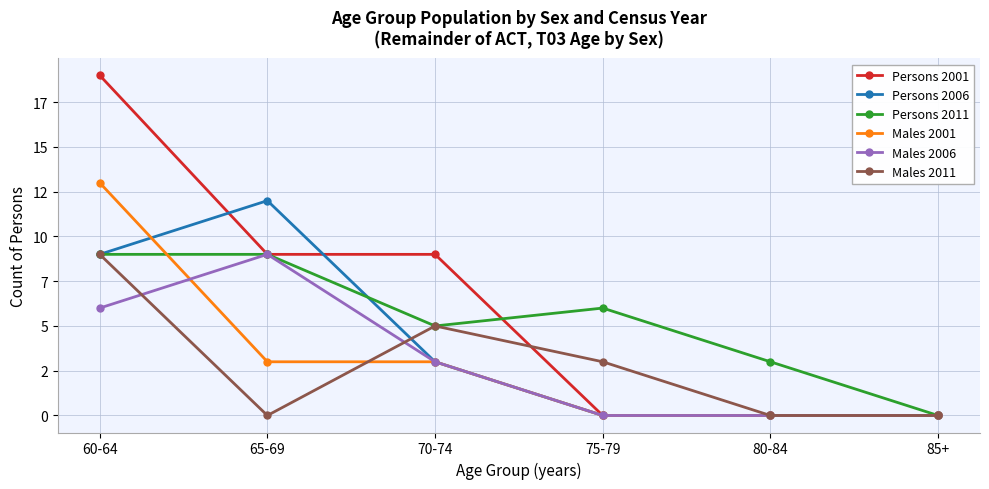

What are all the series names shown in the legend?

Persons 2001, Persons 2006, Persons 2011, Males 2001, Males 2006, Males 2011